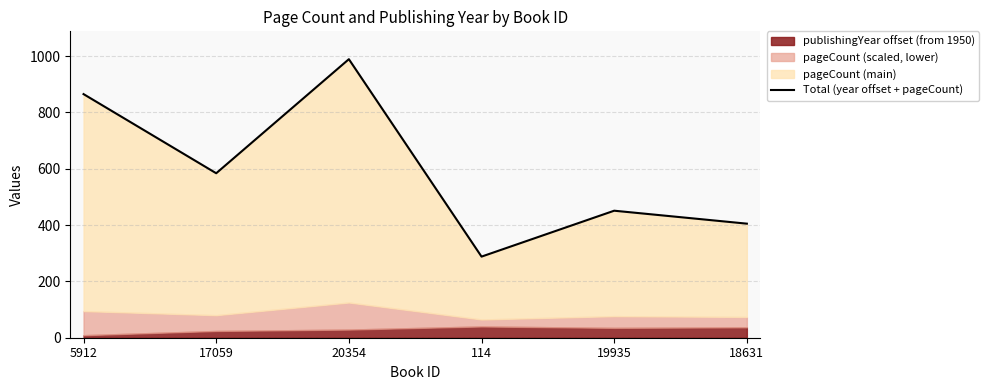

Rank the categories by value from highest to lowest.

20354, 5912, 17059, 19935, 18631, 114